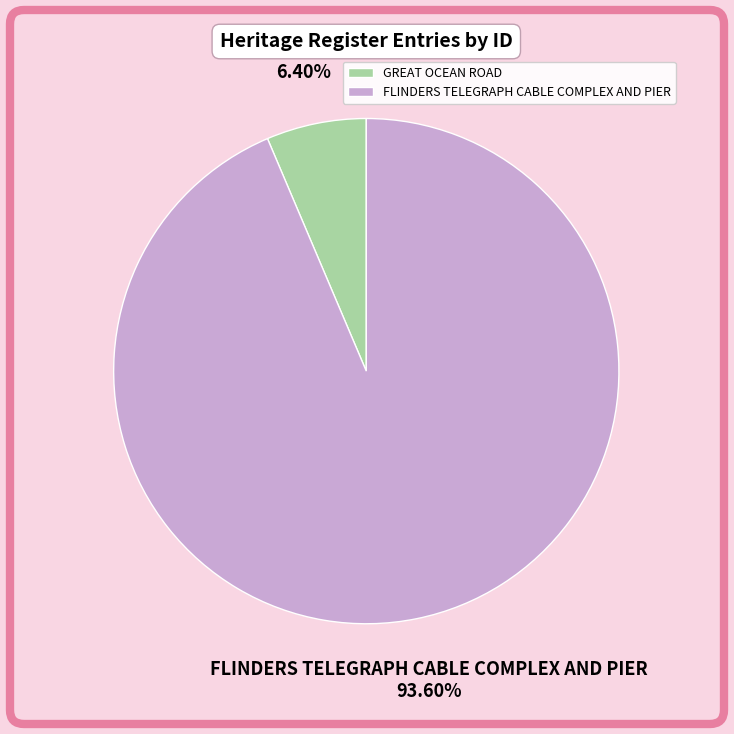

True or false: FLINDERS TELEGRAPH CABLE COMPLEX AND PIER accounts for 94% of the total.

True